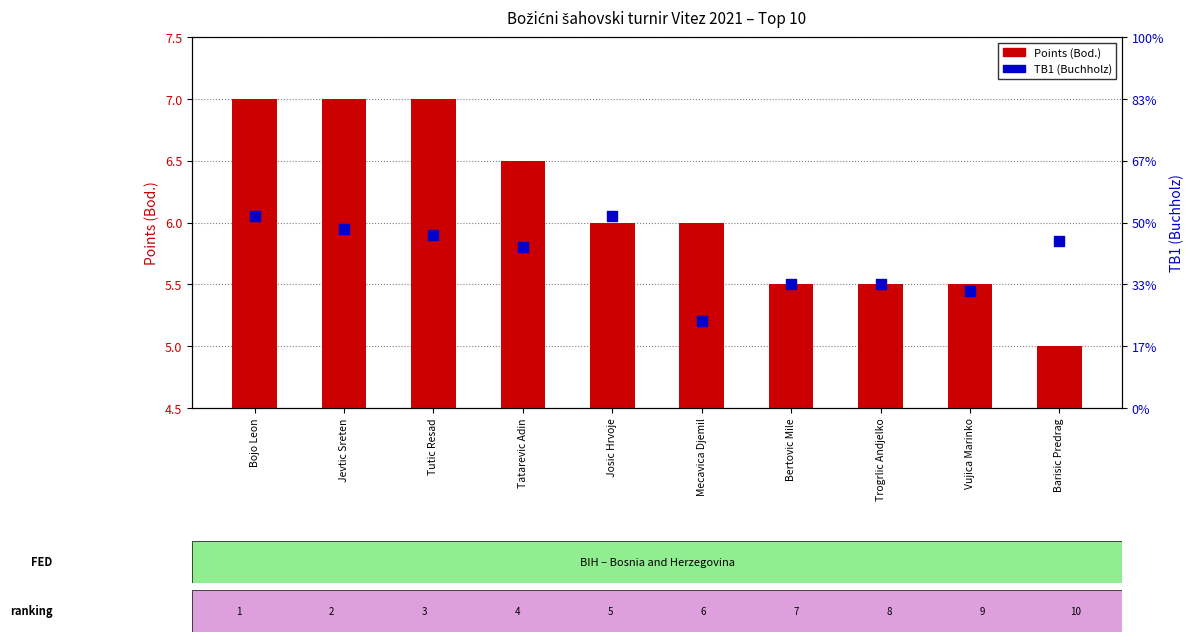

What is the total value across all series at Barisic Predrag?

43.5